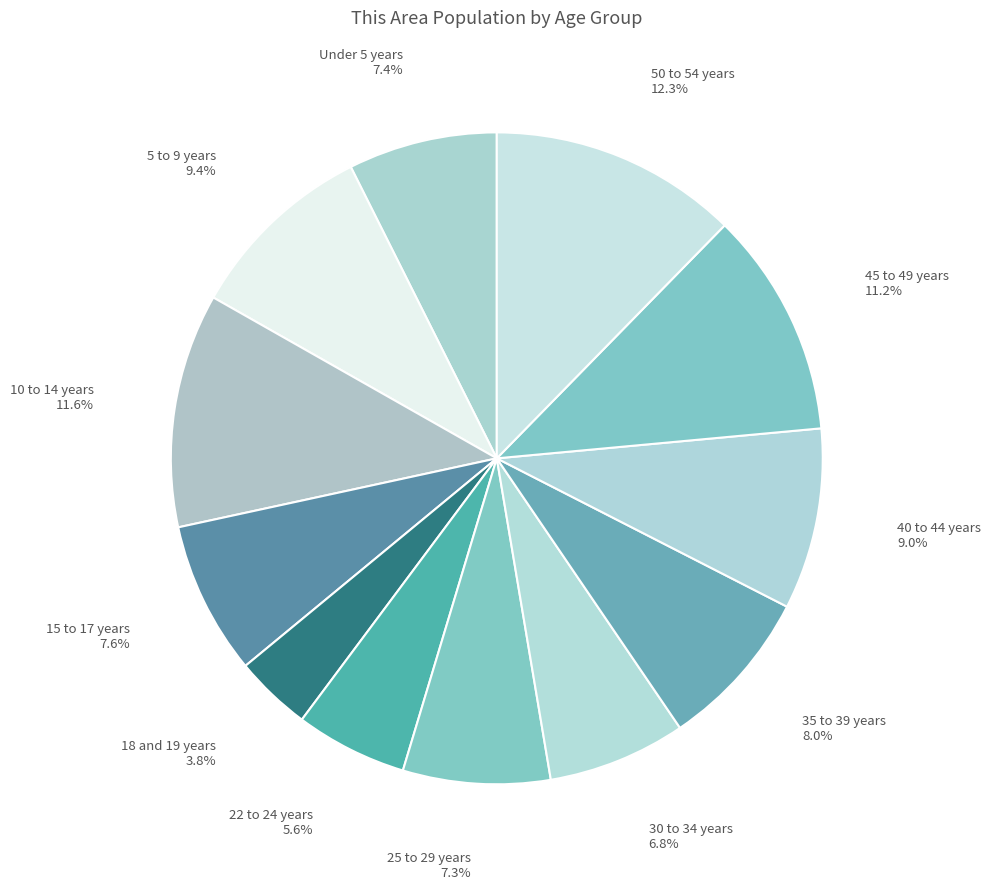

Does 45 to 49 years account for over 50% of the chart?

No